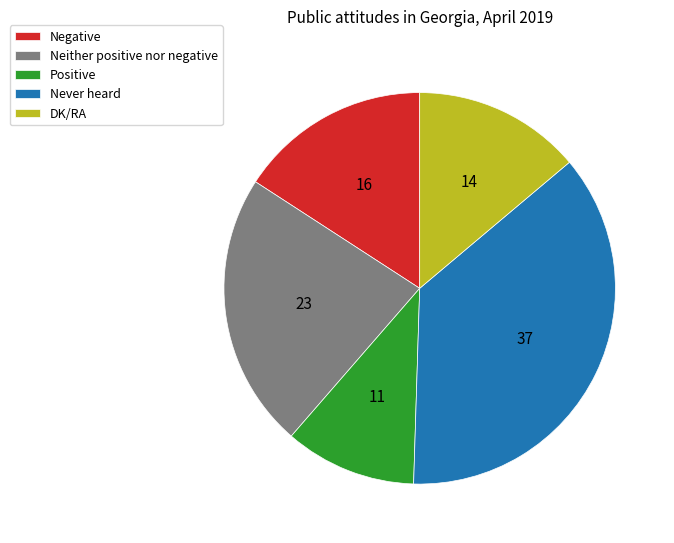

What is the smallest slice in the pie chart?

Positive